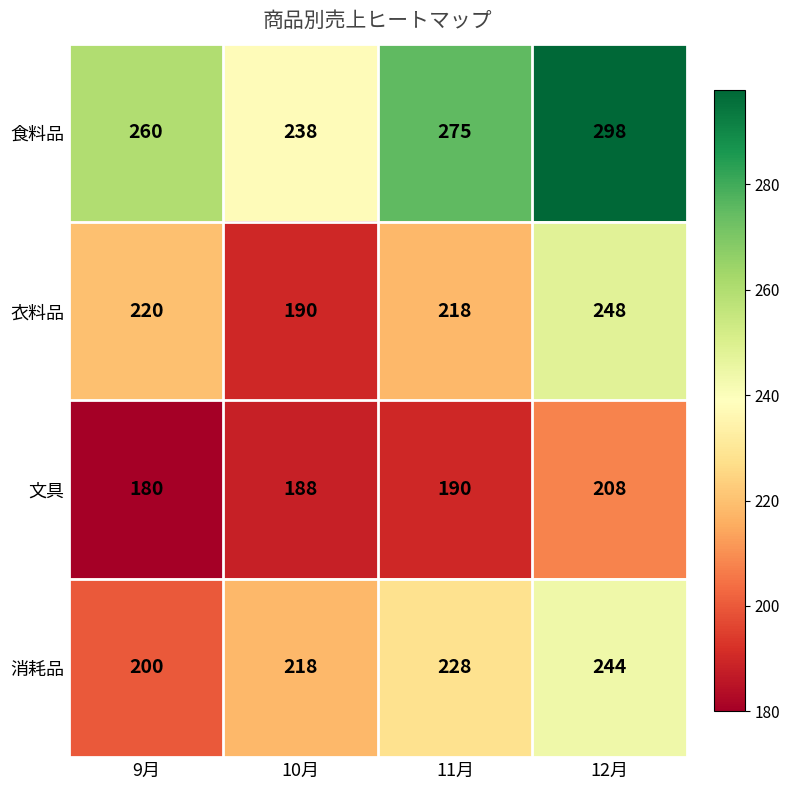

Is the value of 衣料品 at 9月 greater than the value of 食料品 at 9月?

No